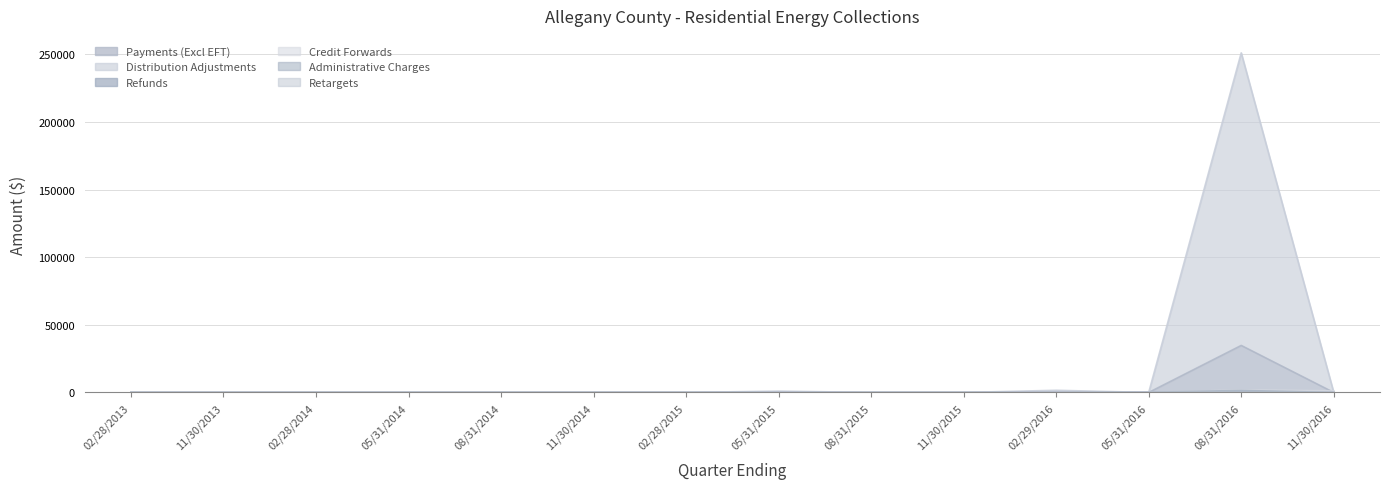

Does the chart display data point markers on the line(s)?

No